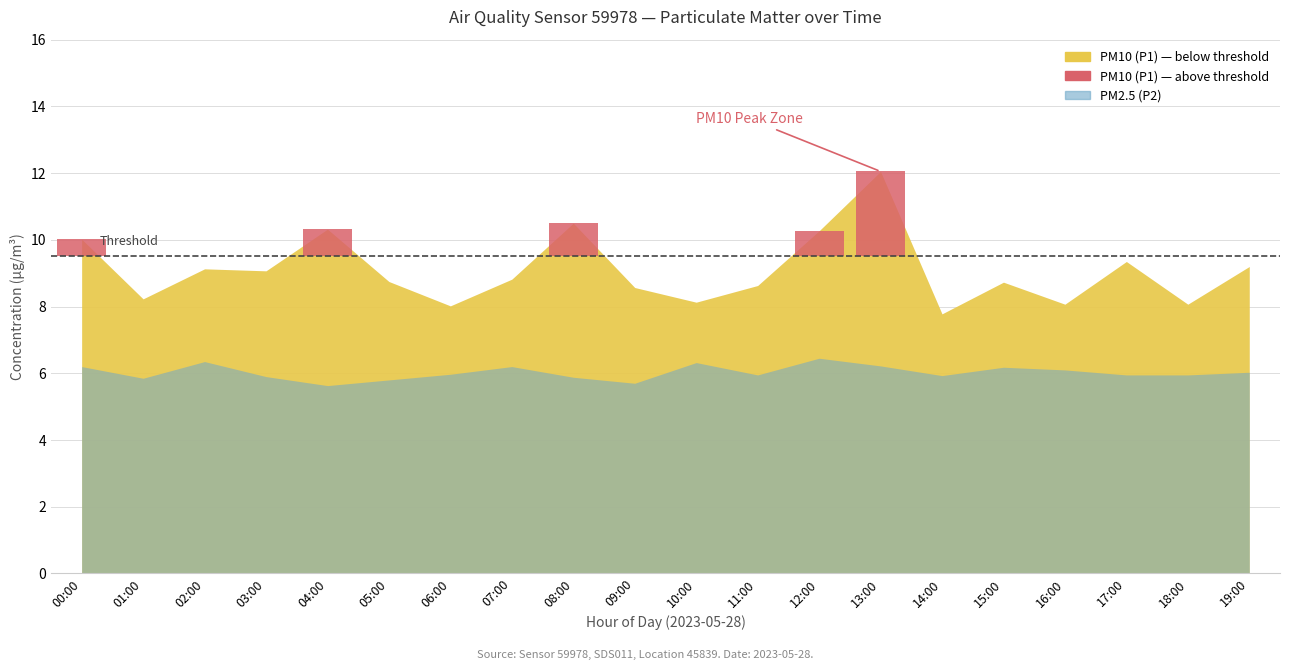

Reading right to left, list all the values displayed in this chart.

PM10 (P1): 9.2	8.1	9.3	8.1	8.7	7.8	12.1	10.3	8.6	8.1	8.6	10.5	8.8	8.0	8.8	10.3	9.1	9.1	8.2	10.0
PM2.5 (P2): 6.0	6.0	6.0	6.1	6.2	5.9	6.2	6.5	6.0	6.3	5.7	5.9	6.2	6.0	5.8	5.6	5.9	6.3	5.8	6.2